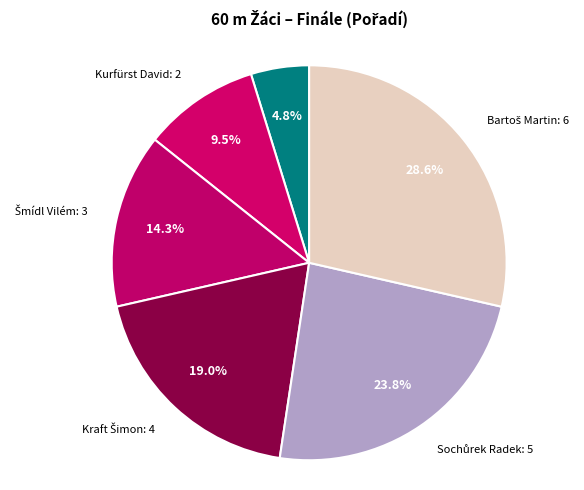

How much of the chart is everything except Ben Othmene Omar: 1?

95.2%